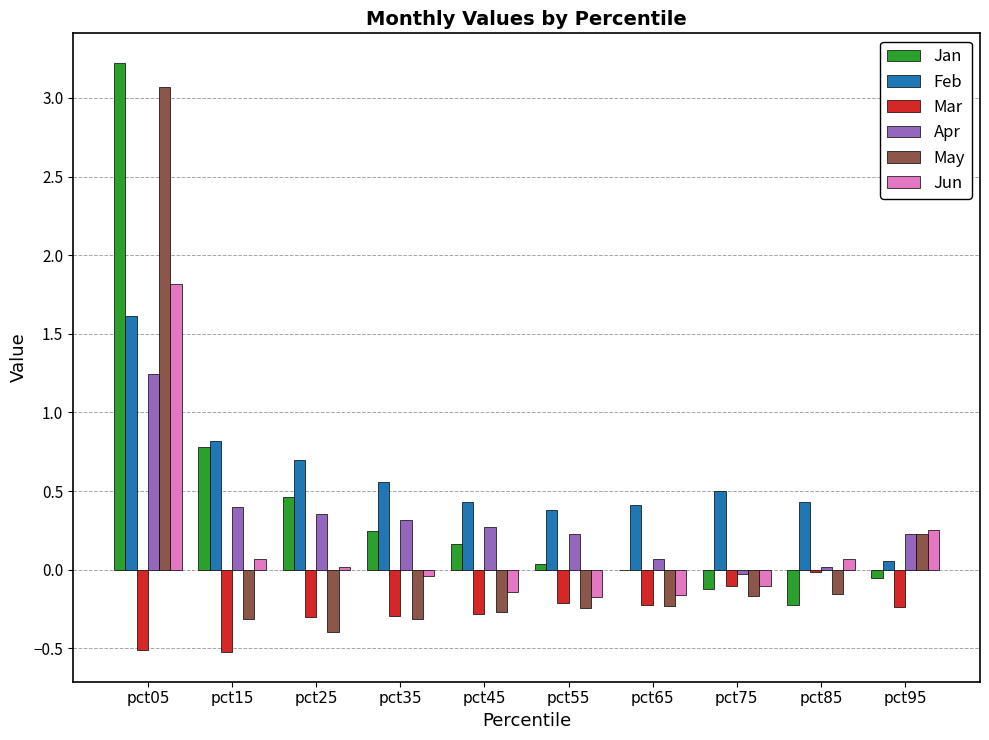

What is the sum of all Jun values?

1.6